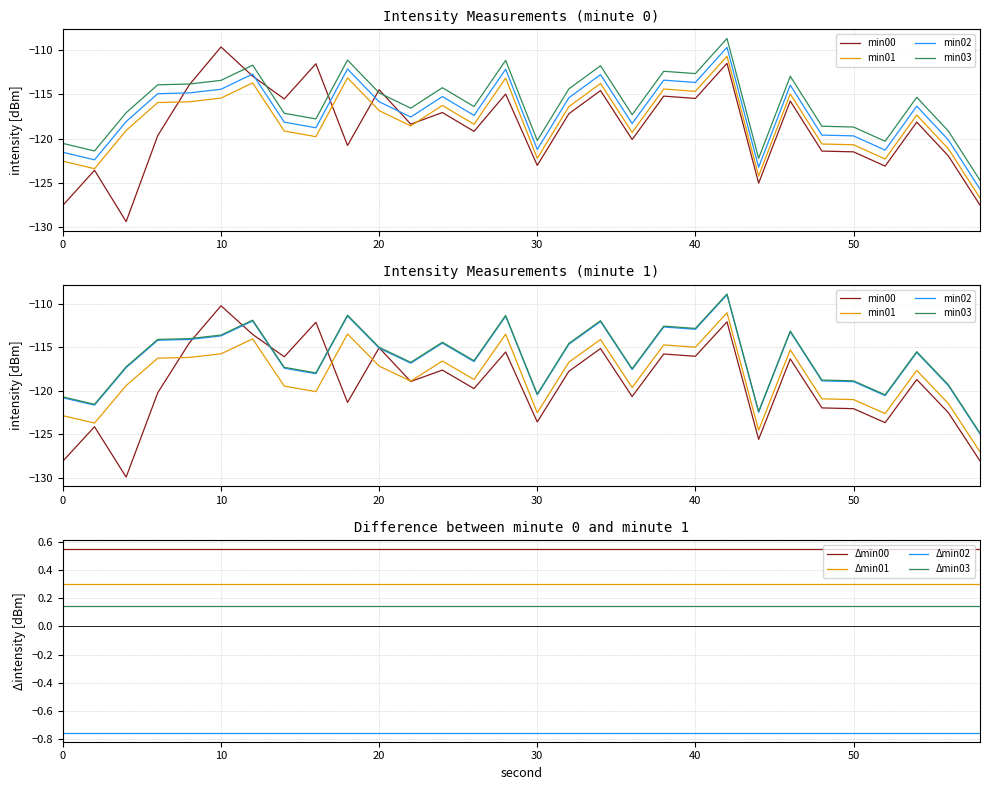

The value of Δmin01 at 10 is 0.3. True or false?

True